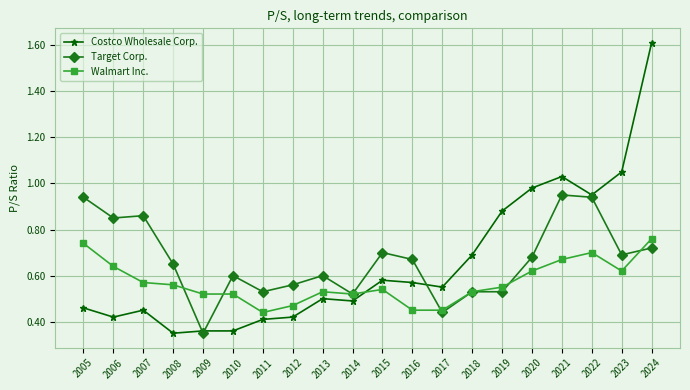

What are all the series names shown in the legend?

Costco Wholesale Corp., Target Corp., Walmart Inc.